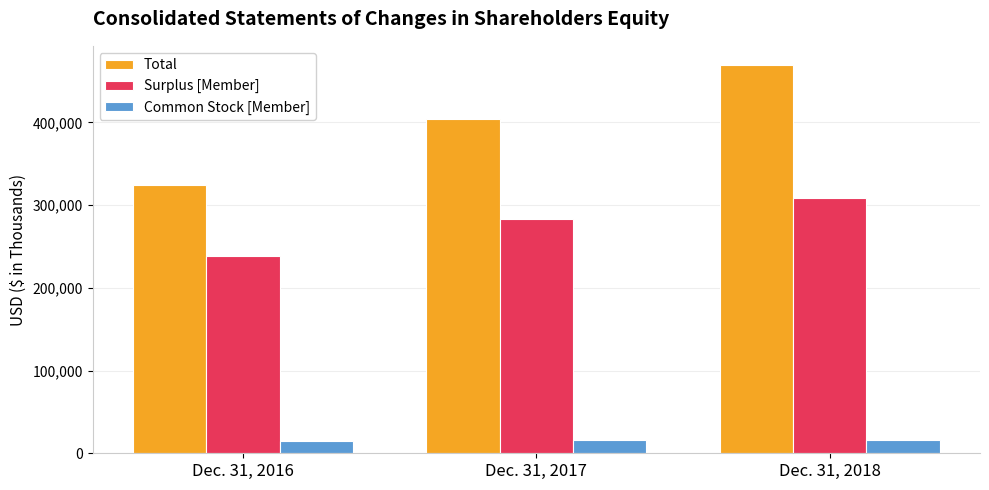

What is the value of the Total bar at the 3rd from the left?

469013